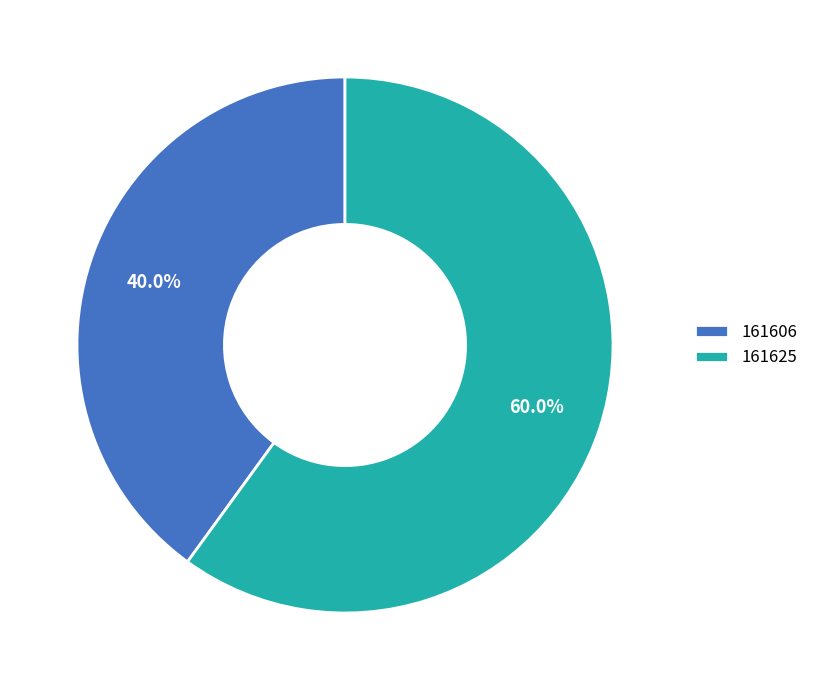

Which category has the biggest portion of the pie?

161625